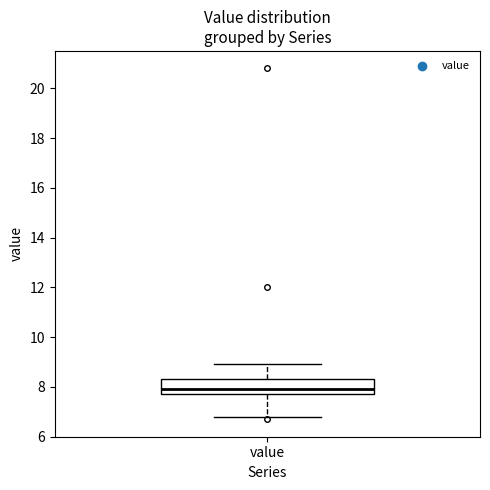

Where does the median line of the box for value sit on the y-axis? The values are not printed on the chart, so give them approximately, as read against the axis.

8.0